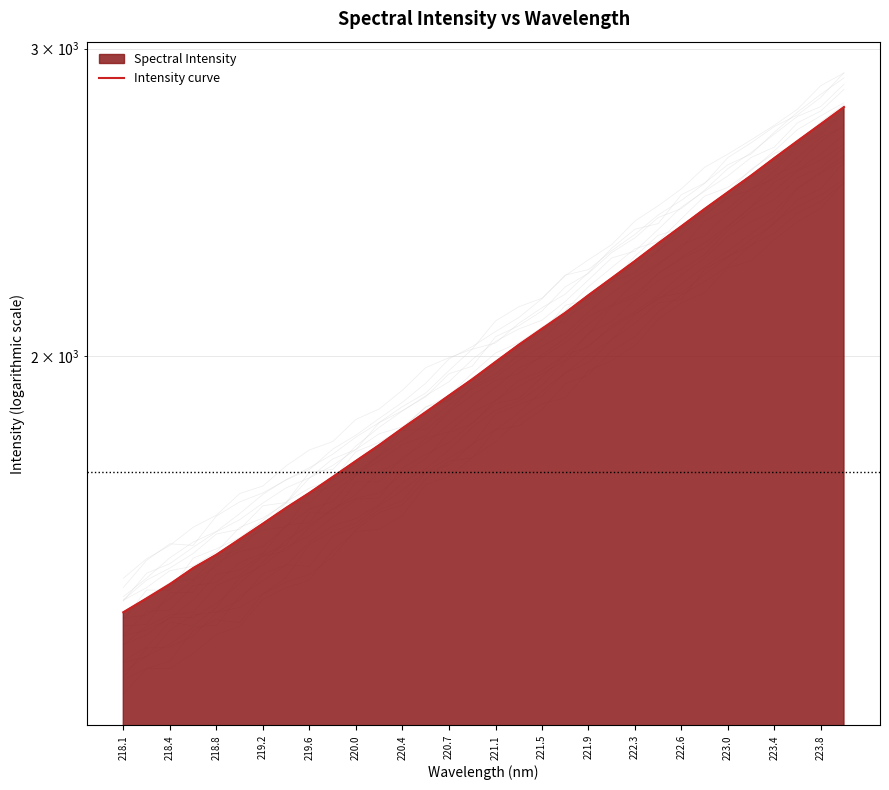

What is the sum of the values at 23 and 223.0?

4177.1